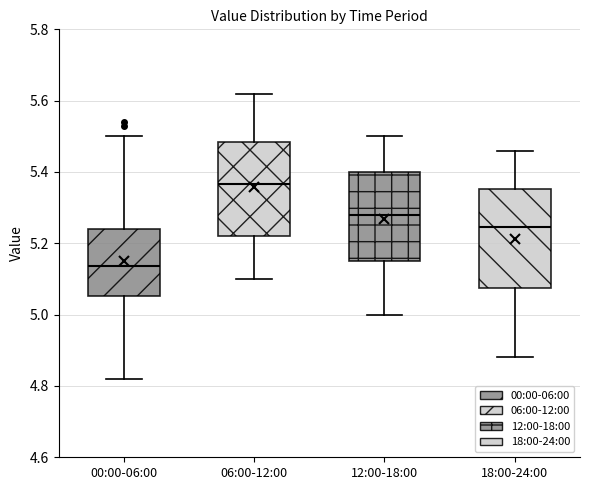

Reading left to right, read every box against the y-axis: the position of its median line, the range the box covers, and the ends of its whiskers. The values are not printed on the chart, so give them approximately, as read against the axis.

00:00-06:00: median 5.14, box 5.06 to 5.24, whiskers 4.82 to 5.50
06:00-12:00: median 5.36, box 5.22 to 5.48, whiskers 5.10 to 5.62
12:00-18:00: median 5.28, box 5.16 to 5.40, whiskers 5.00 to 5.50
18:00-24:00: median 5.24, box 5.08 to 5.36, whiskers 4.88 to 5.46